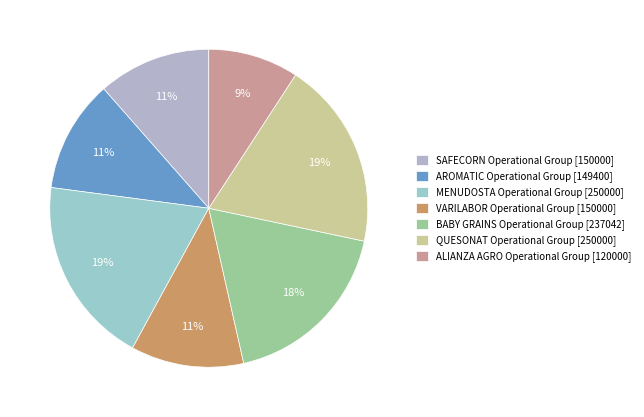

Count the number of slices in the pie.

7